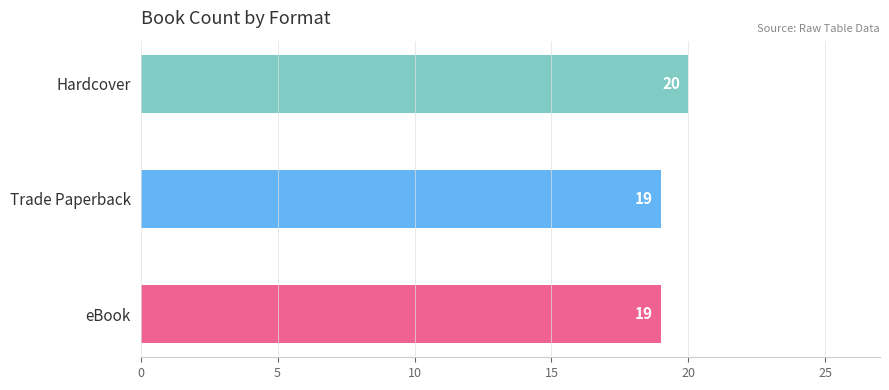

How many data points are above 19?

1